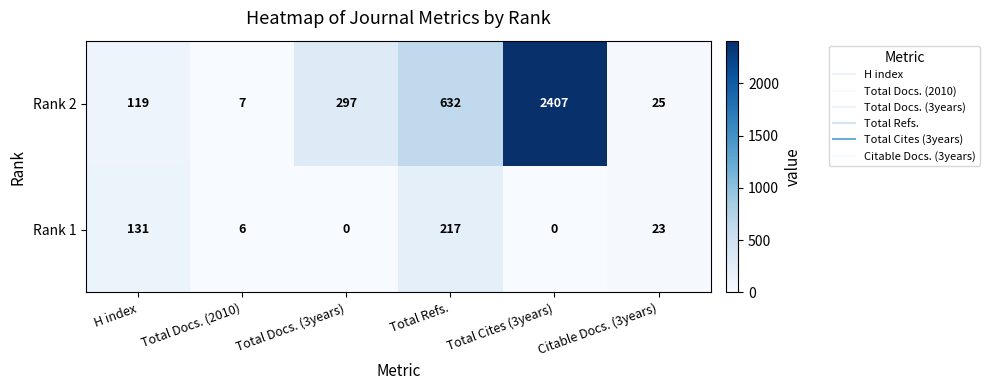

Which series changed the most between Total Docs. (2010) and Total Cites (3years)?

Rank 2